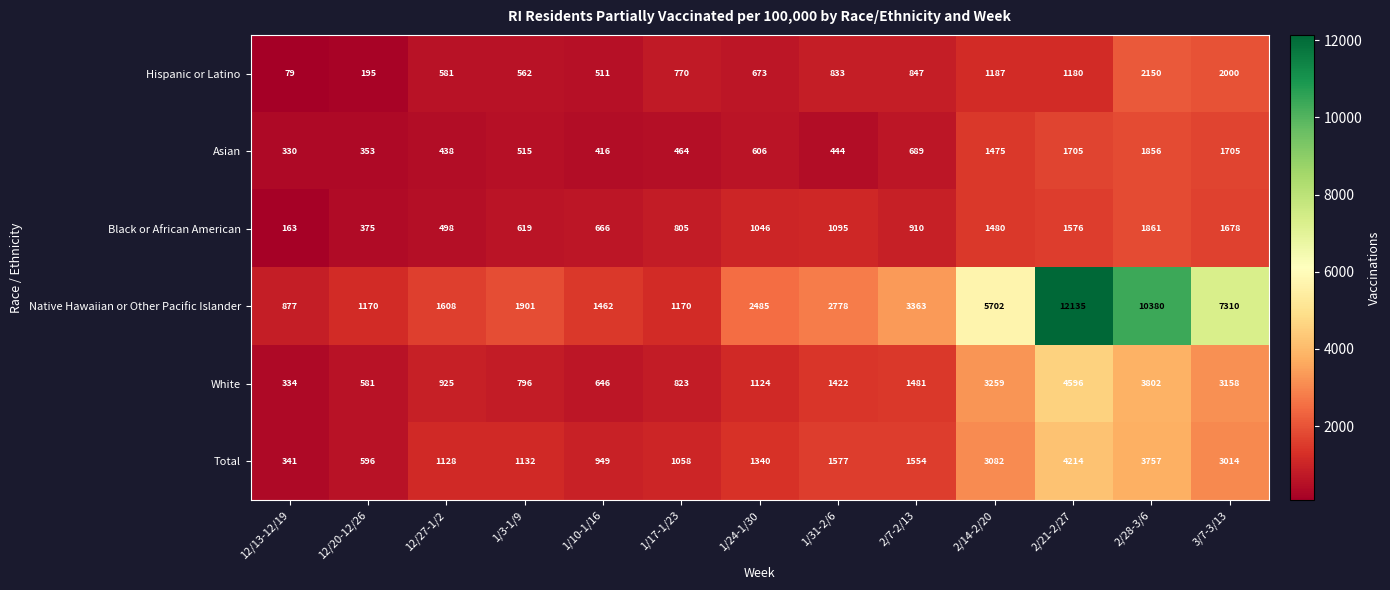

What is the lowest value of the Asian series?

330